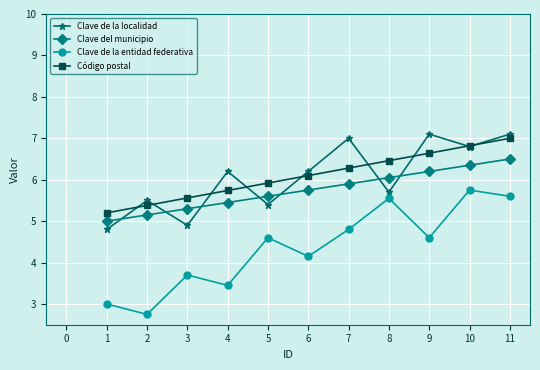

At which label does Código postal first exceed 6?

6